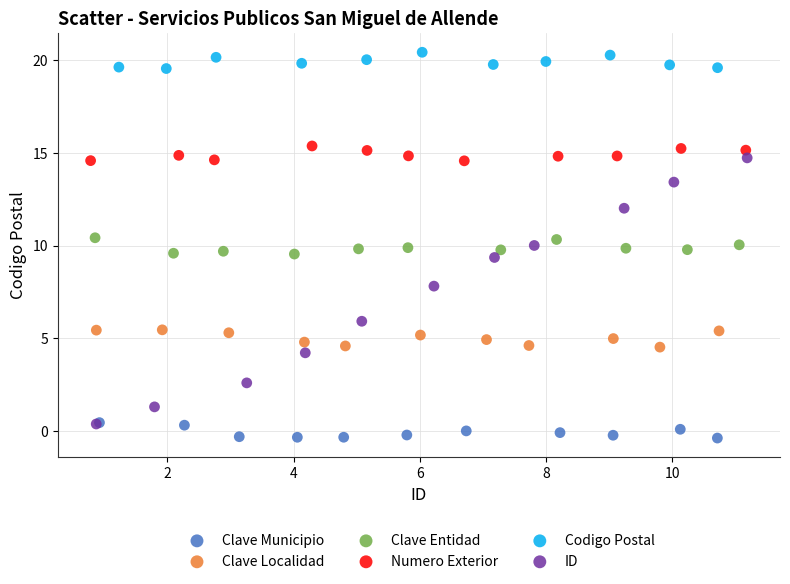

Which series has the widest spread of Y values?

ID